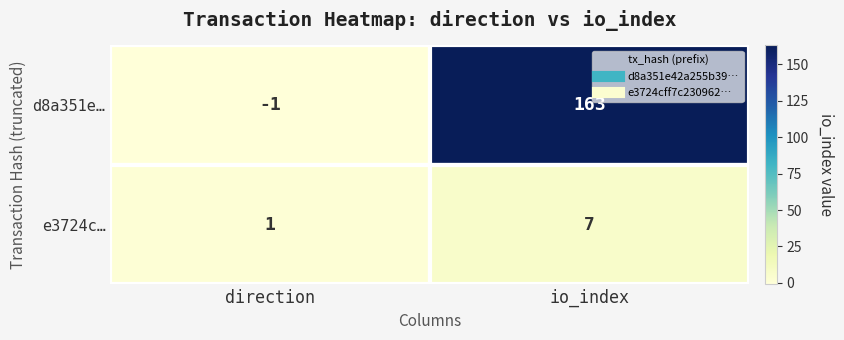

How many distinct data groups are displayed?

2